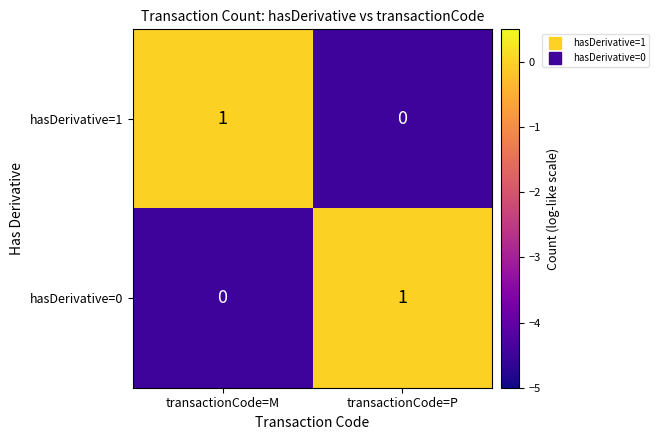

At which label does hasDerivative=1 reach its minimum?

transactionCode=P